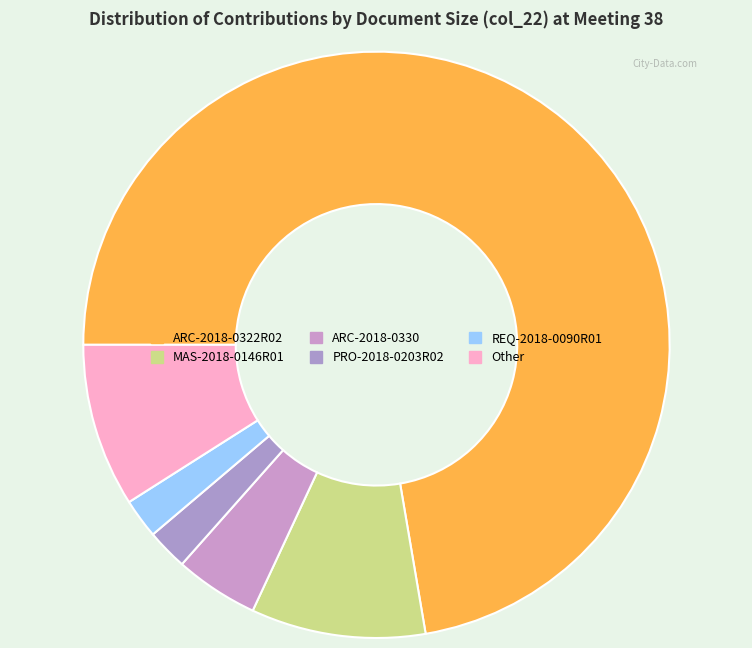

Count the number of slices in the pie.

6